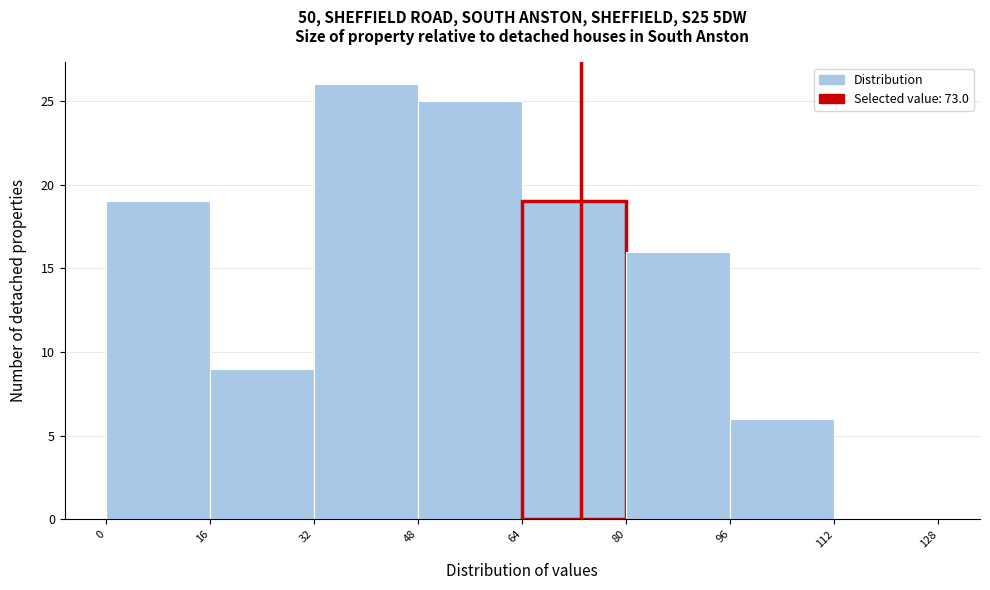

Which range on the x-axis has the tallest bar?

32 to 48